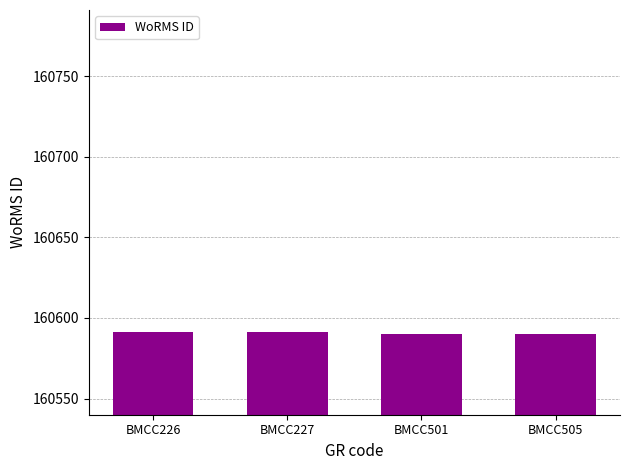

What is the value of the 1st bar from the left?

160591